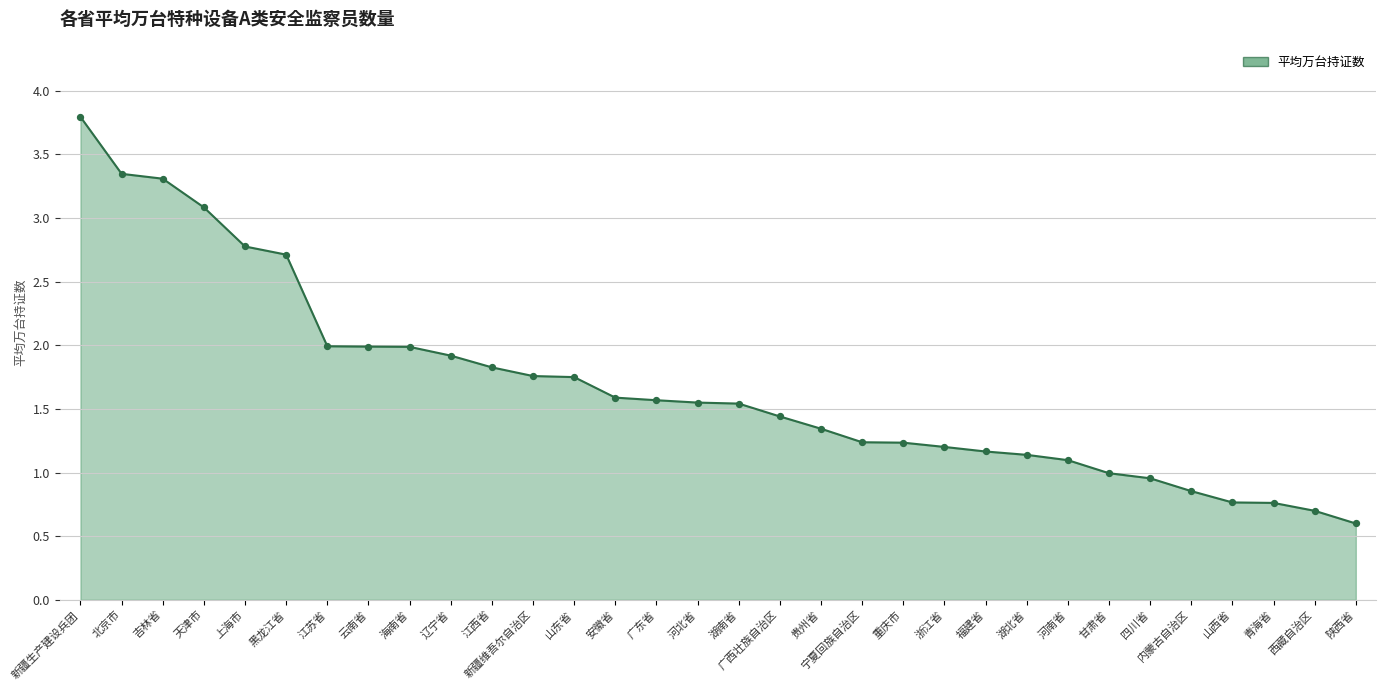

What is the ratio of the value at 内蒙古自治区 to the value at 天津市?

0.3